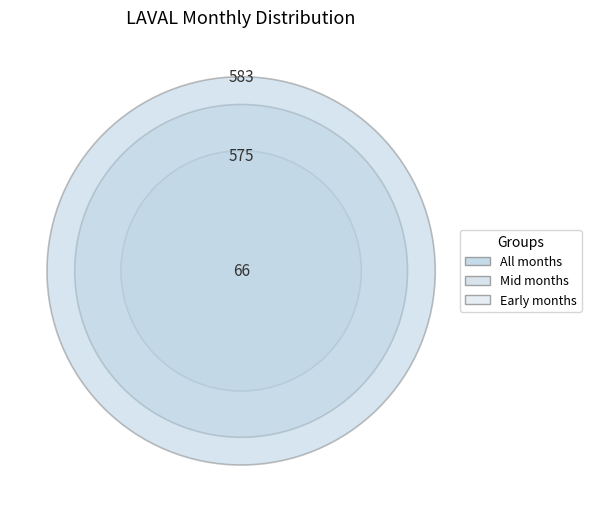

Is it true that 2016-03 is 11% of the pie?

False